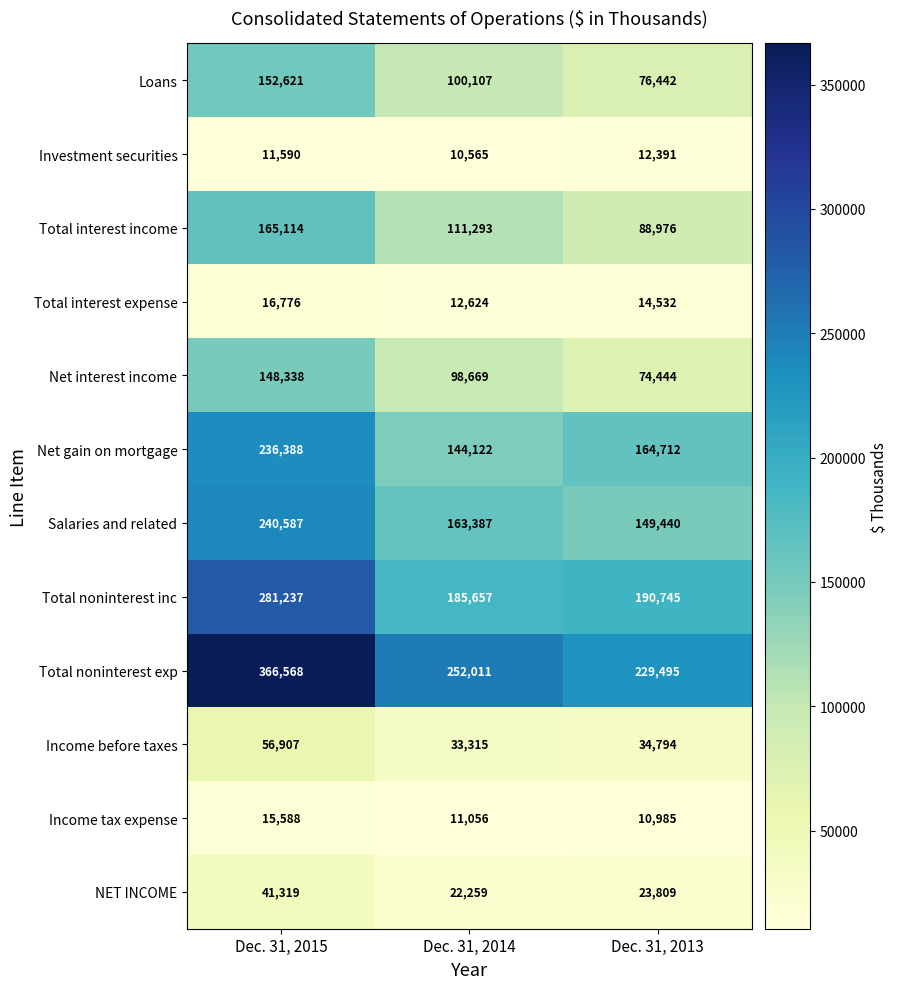

The value of Total interest income at Dec. 31, 2013 is 25782. True or false?

False